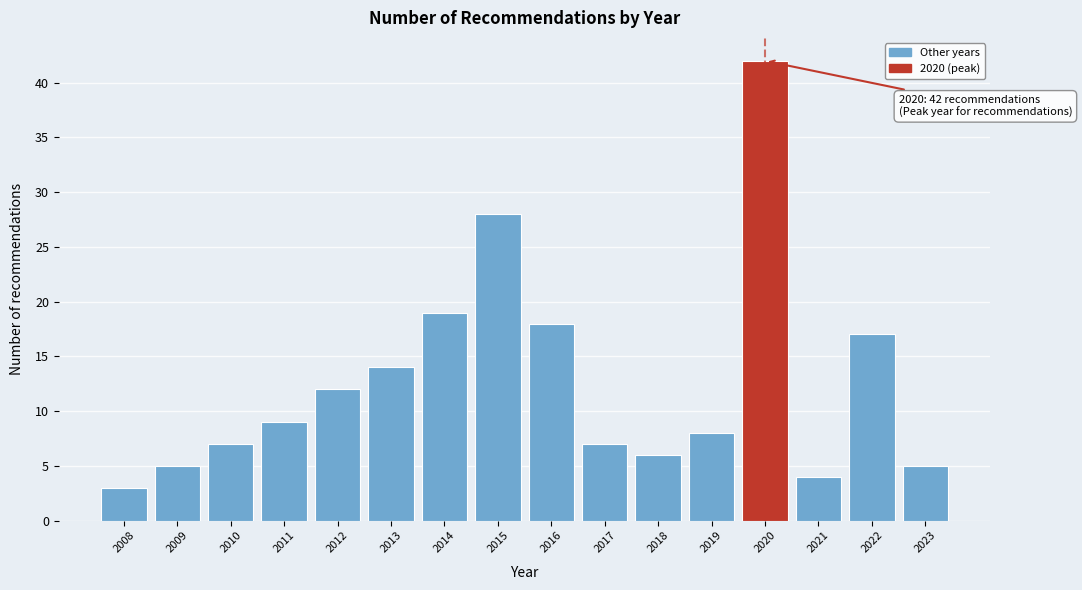

Reading left to right, transcribe all the data shown in this chart.

2008=3	2009=5	2010=7	2011=9	2012=12	2013=14	2014=19	2015=28	2016=18	2017=7	2018=6	2019=8	2020=42	2021=4	2022=17	2023=5